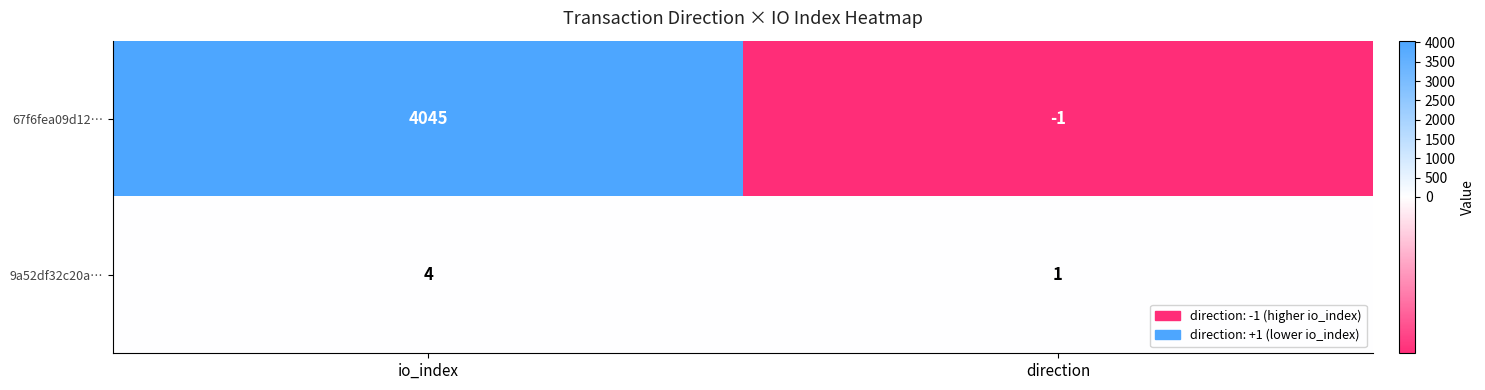

Which series has the largest range (max minus min)?

67f6fea09d12…